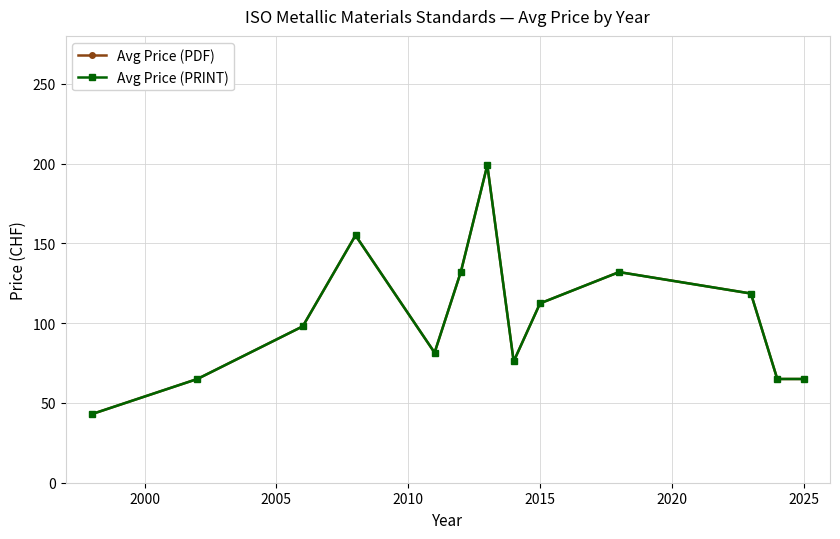

Rank the series by their maximum value, from lowest to highest.

Avg Price (PDF), Avg Price (PRINT)